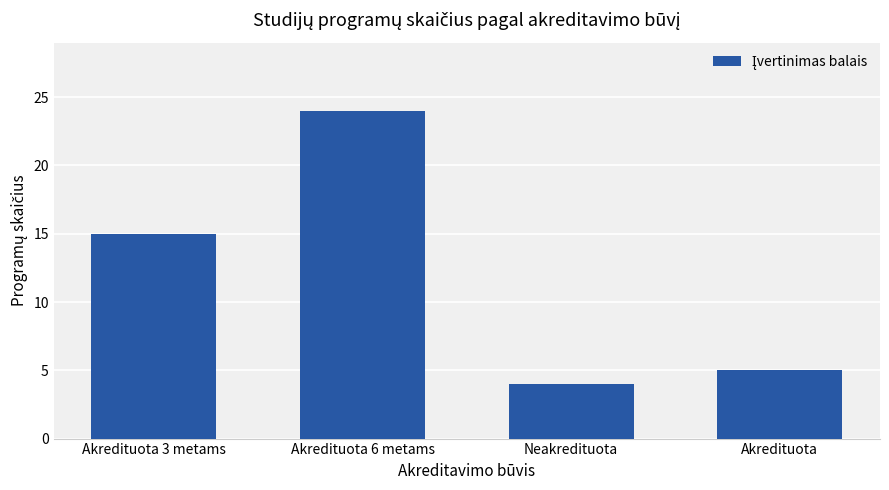

Reading left to right, what are all the values shown in this chart?

Akredituota 3 metams=15	Akredituota 6 metams=24	Neakredituota=4	Akredituota=5